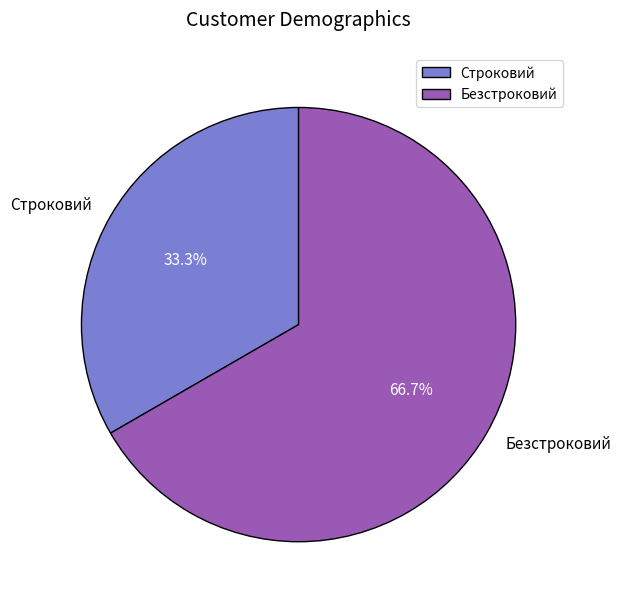

Is it true that Строковий is 33% of the pie?

True